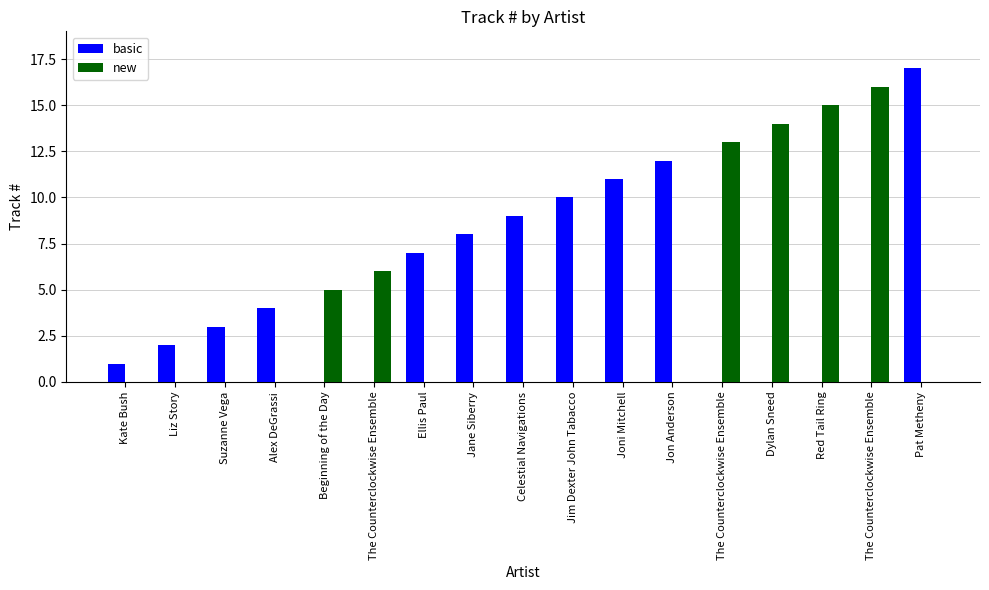

How many categories are shown in the chart?

17